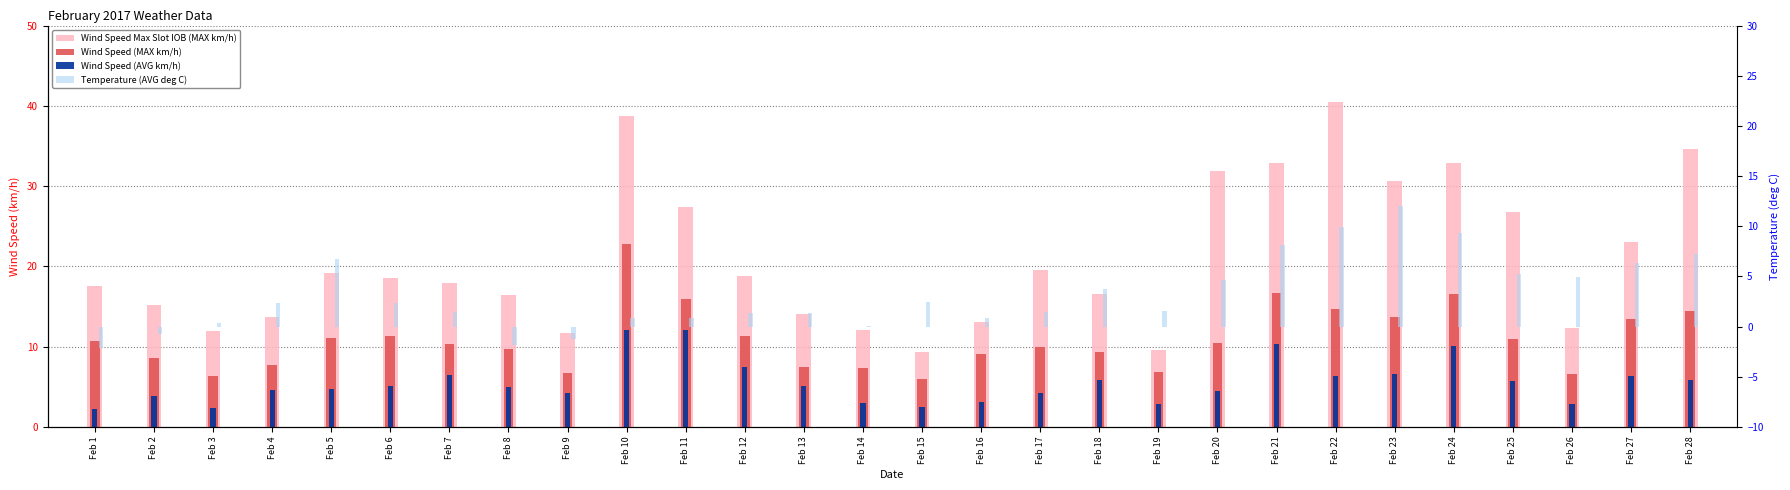

What is the value of the Wind Speed (MAX km/h) bar at the 10th from the left?

22.8